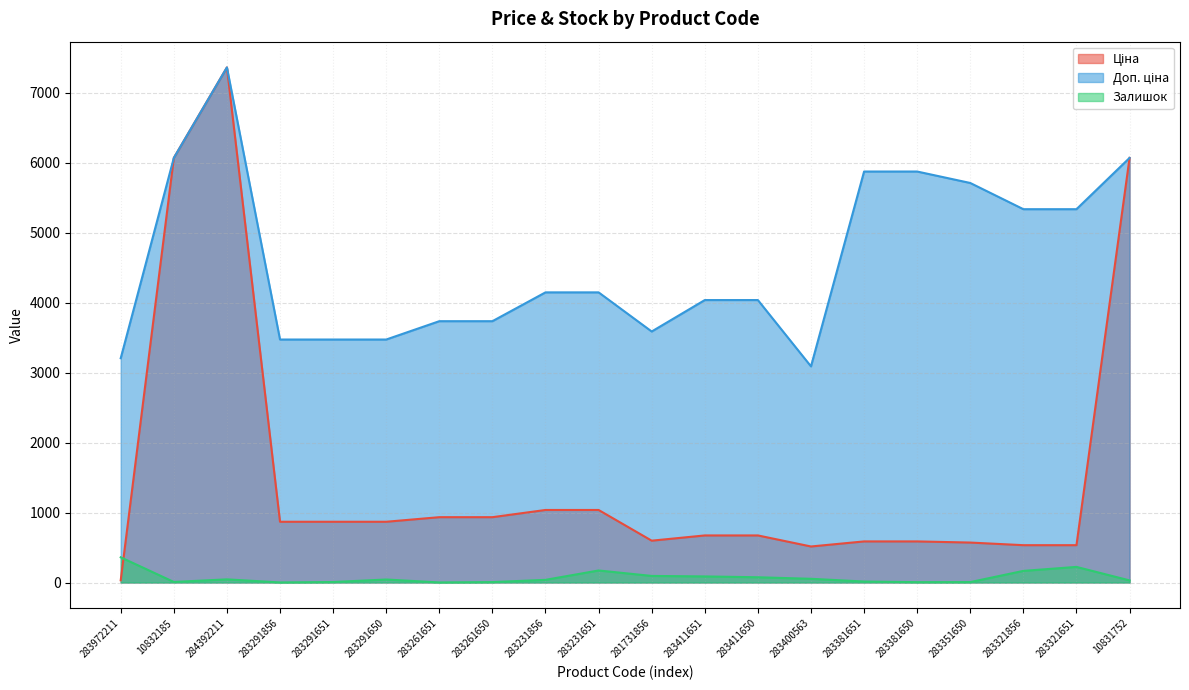

True or false: Залишок has more than 0 interior local peaks.

True